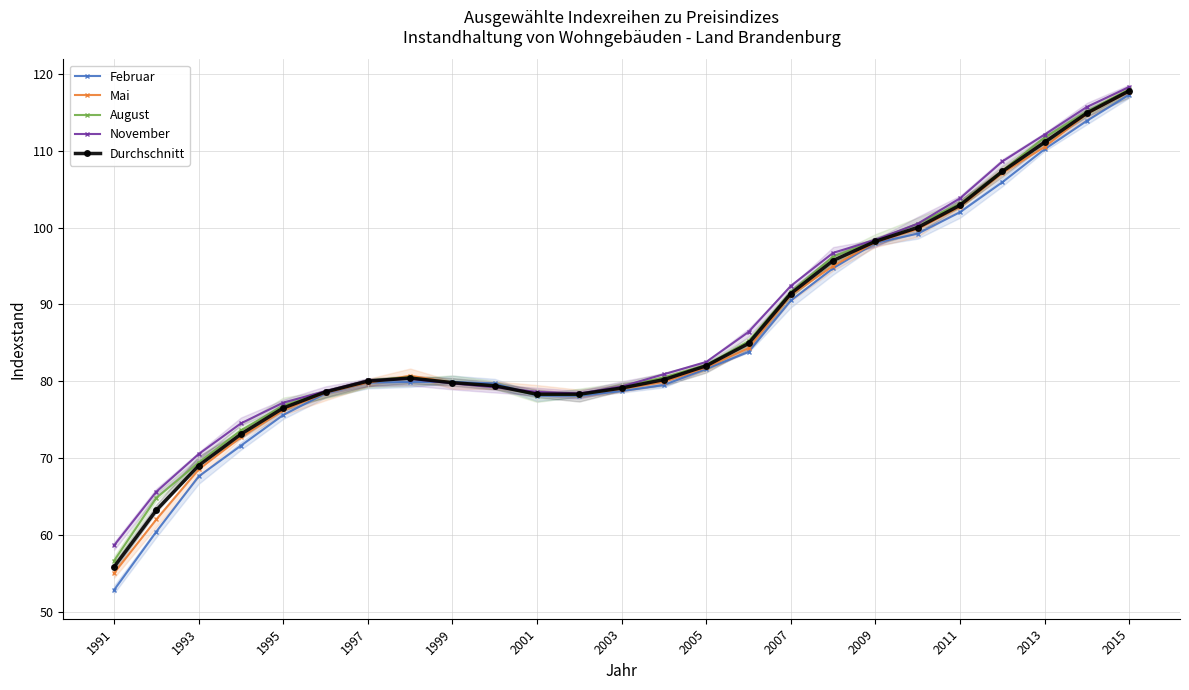

What is the average value of the November series?

87.1